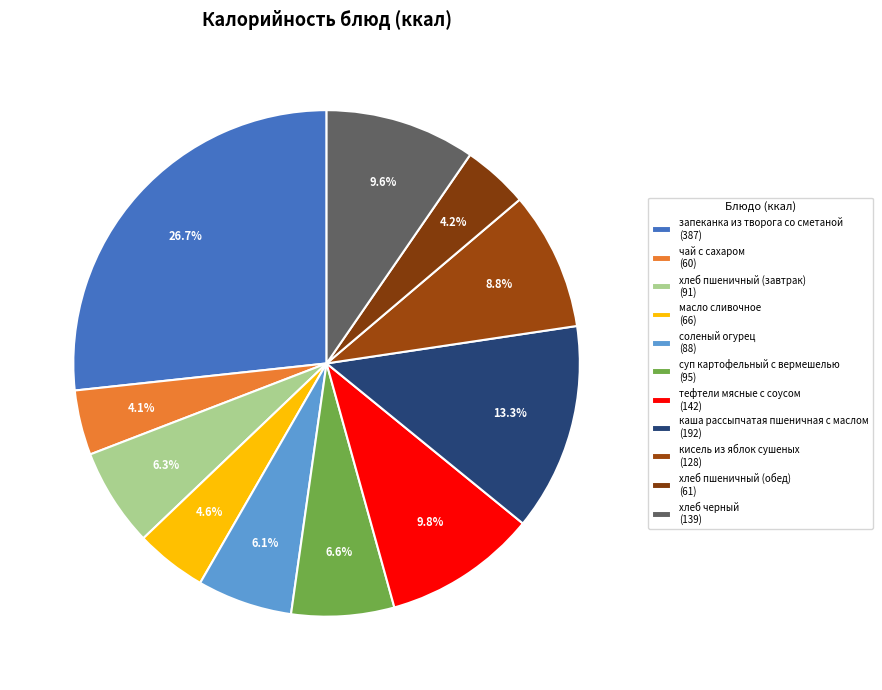

How many slices are in this pie chart?

11